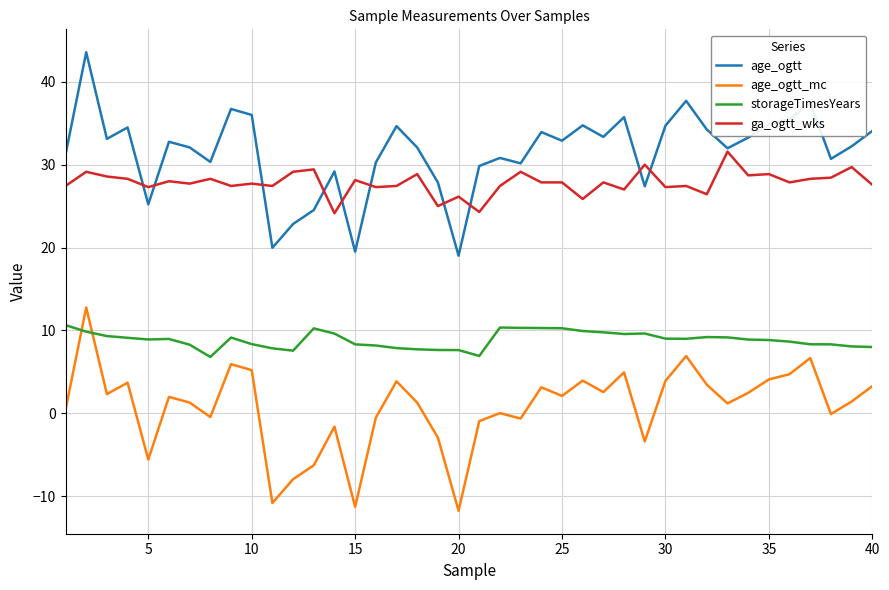

Which series has the widest spread of values?

age_ogtt